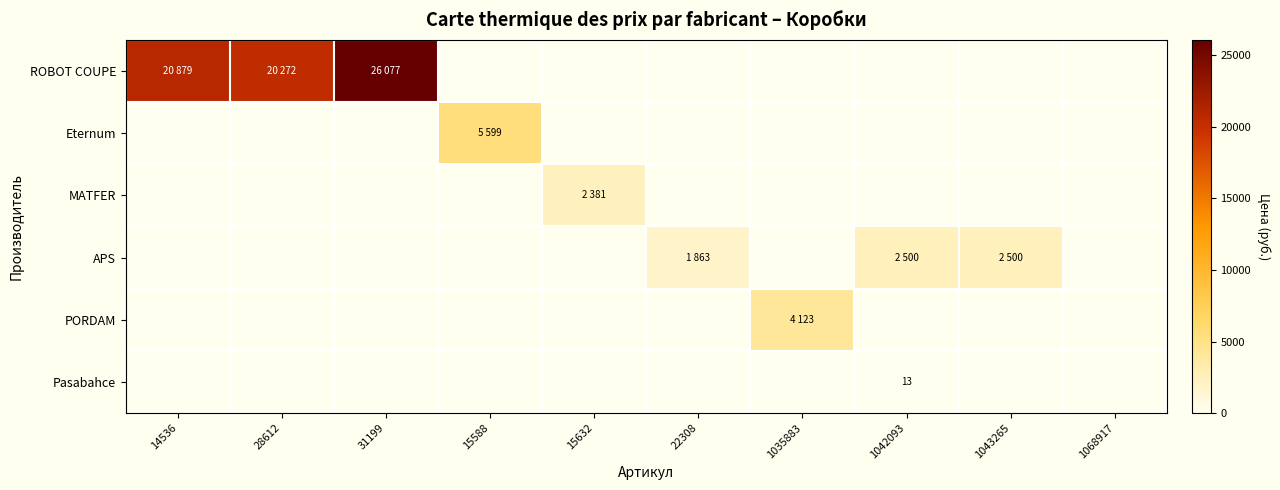

What is the average value of the Eternum series?

560